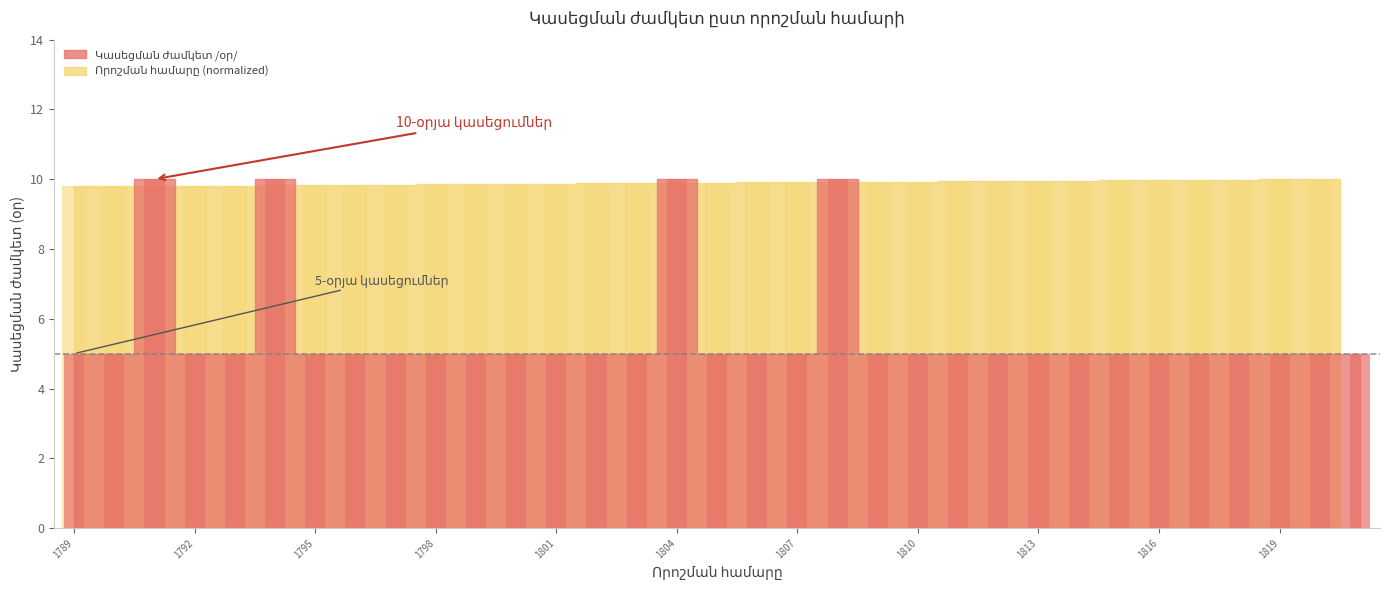

Rank the series by their average value, from lowest to highest.

Կասեցման ժամկետ /օր/, Որոշման համարը (index)